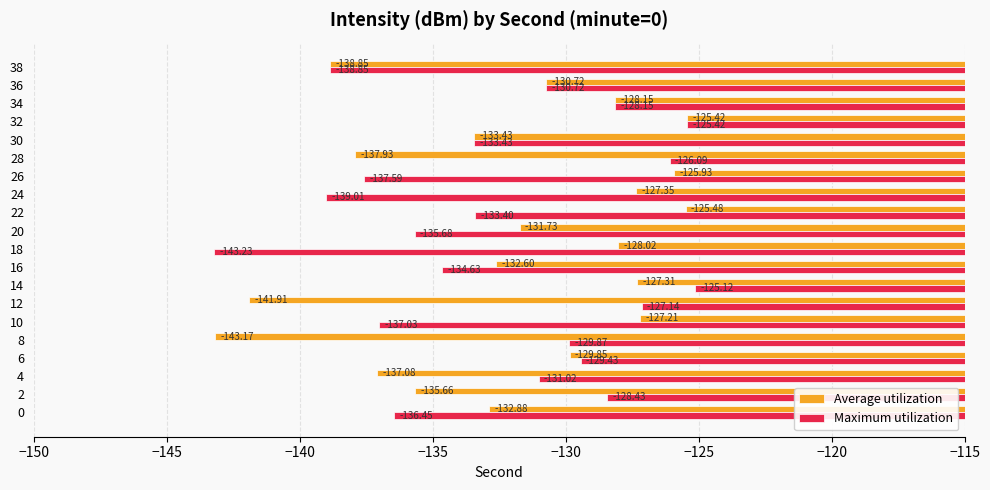

What is the difference between the maximum and minimum values in the Average utilization series?

17.8